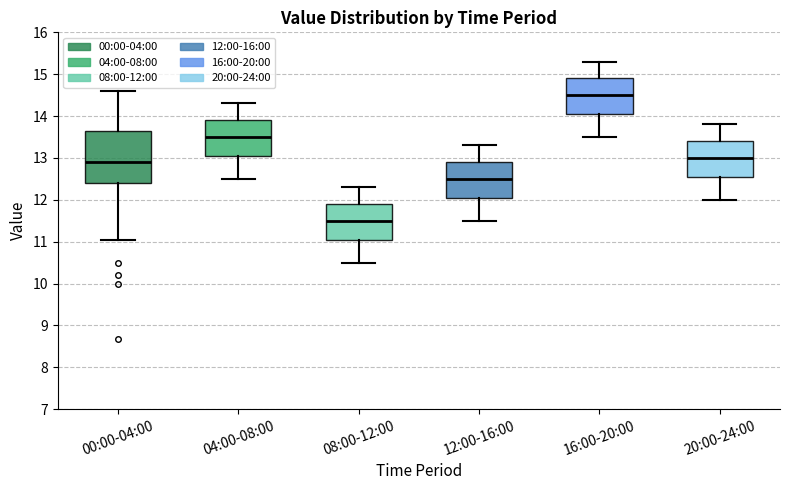

Where does the lower whisker of the box for 12:00-16:00 end on the y-axis? The values are not printed on the chart, so give them approximately, as read against the axis.

11.5